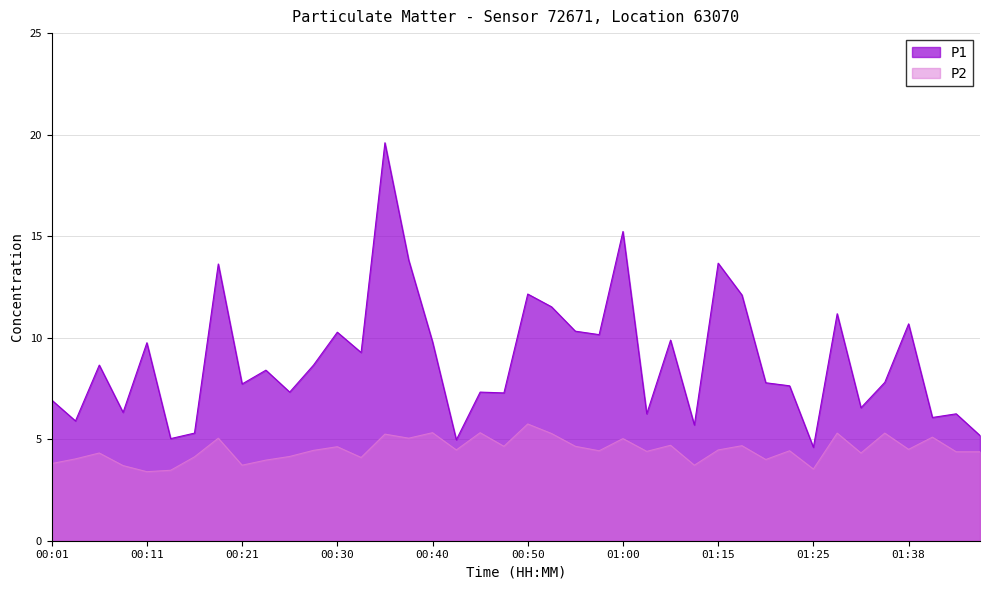

How many interior local peaks does the P2 series have?

14